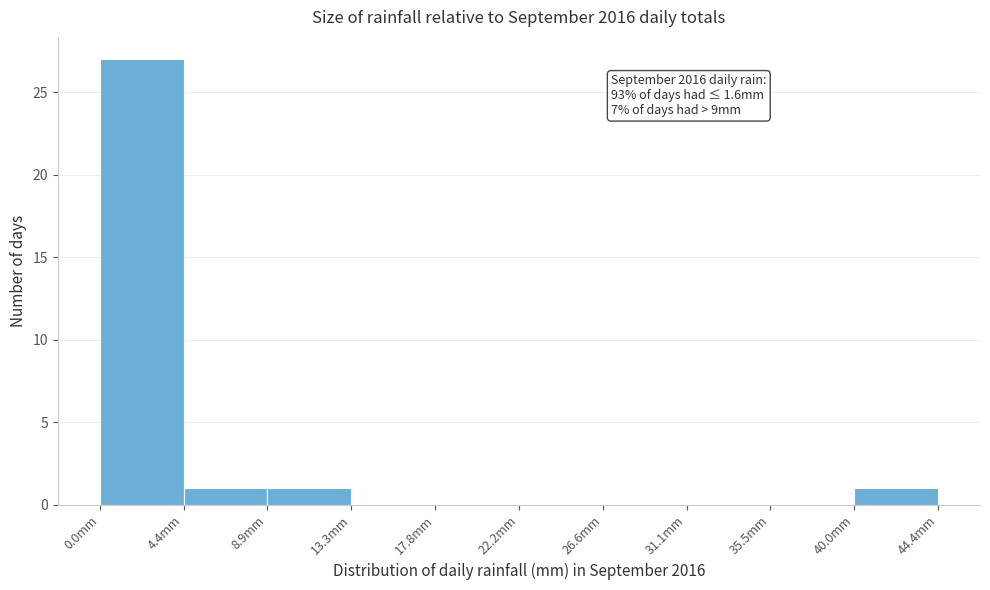

Which range on the x-axis has the tallest bar?

0.0 to 4.5